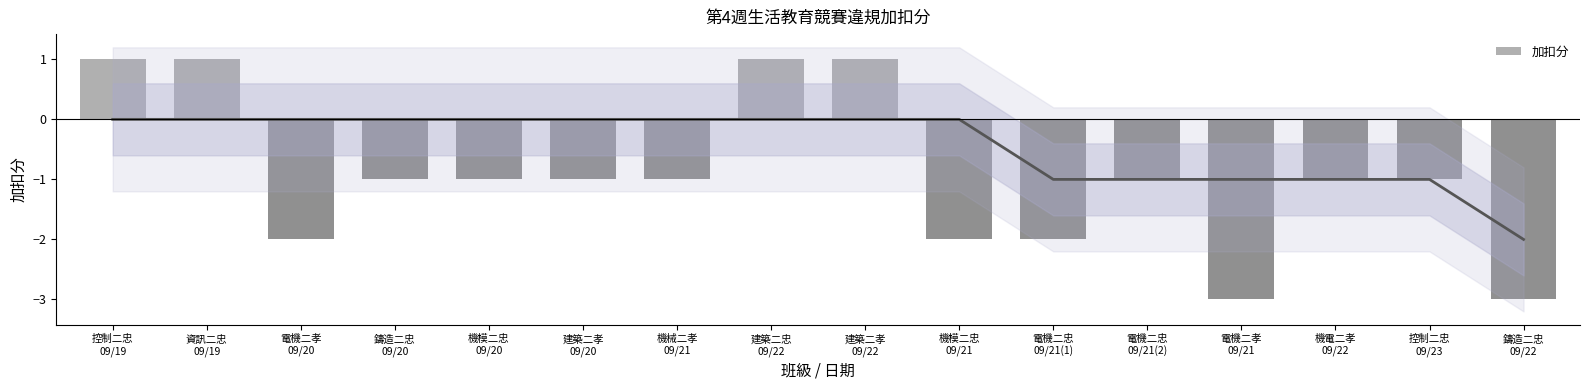

Is it true that the value at 鑄造二忠
09/20 is 0?

False